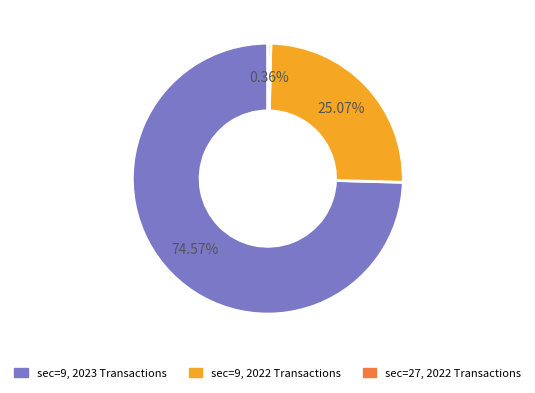

Rank the categories by value from highest to lowest.

sec=9, 2023 Transactions, sec=9, 2022 Transactions, sec=27, 2022 Transactions